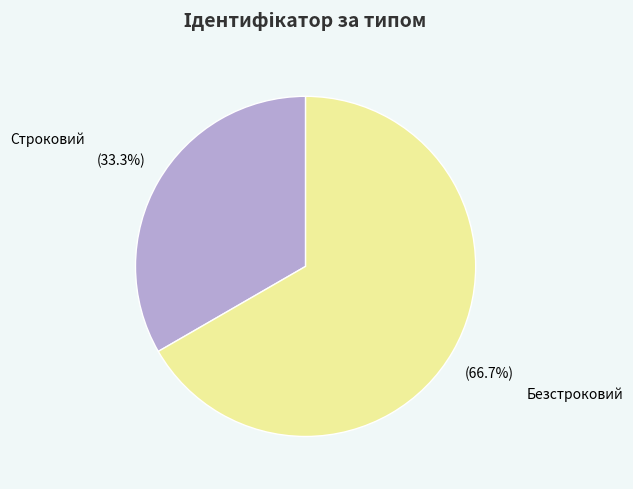

Which has a higher value, Строковий or Безстроковий?

Безстроковий